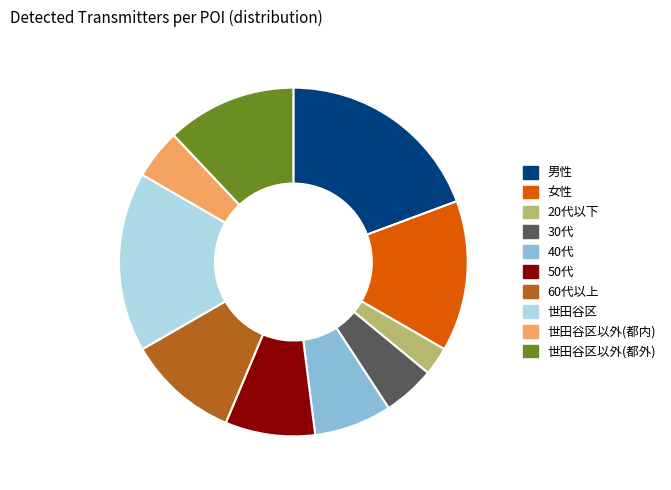

Which slice is the largest?

男性